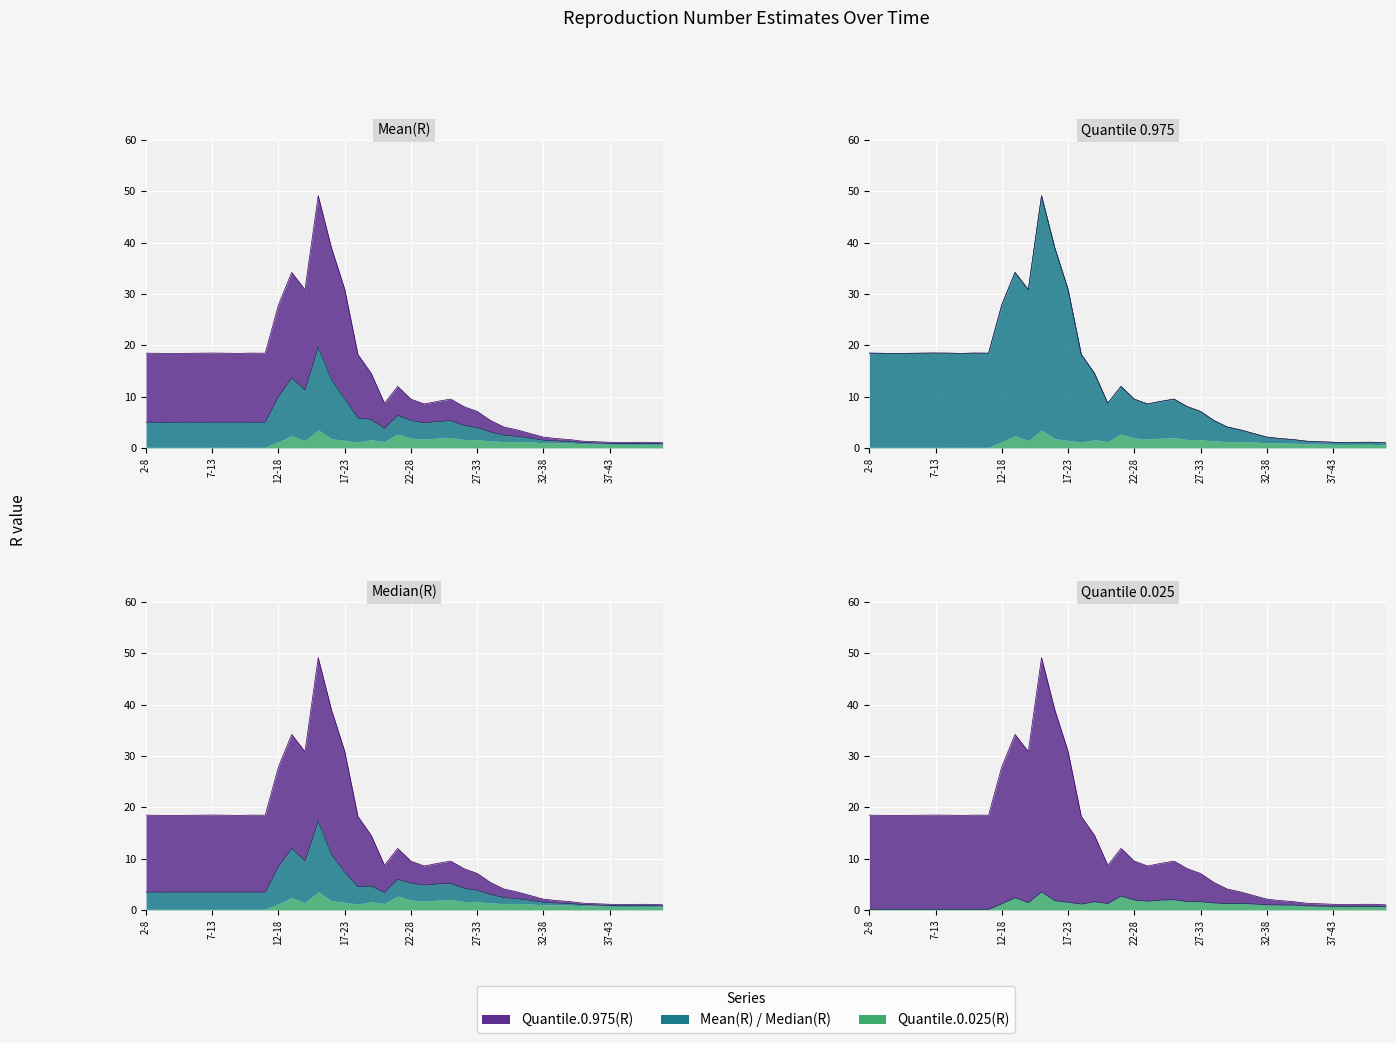

How many lines are shown in the chart?

4